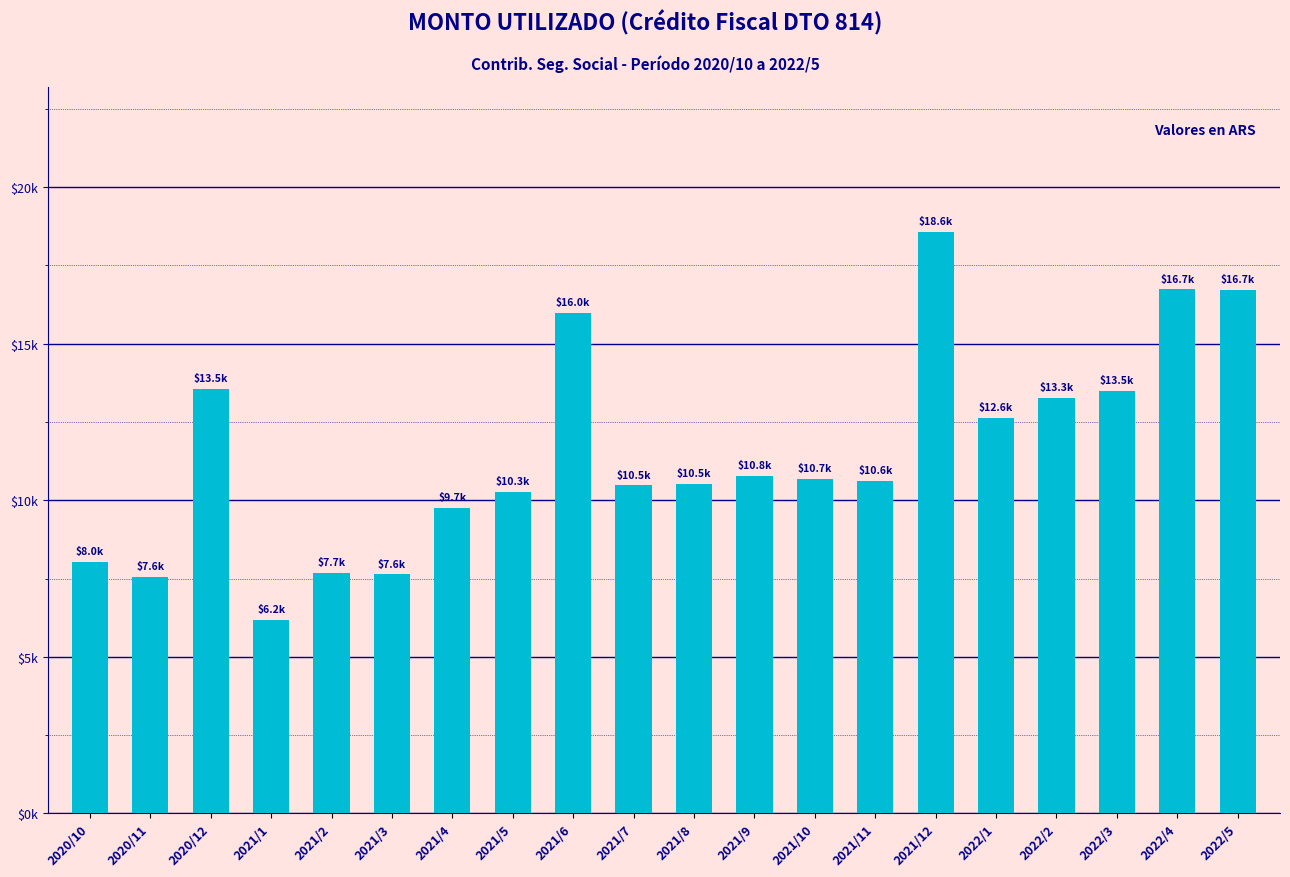

Does the chart contain any negative values?

No